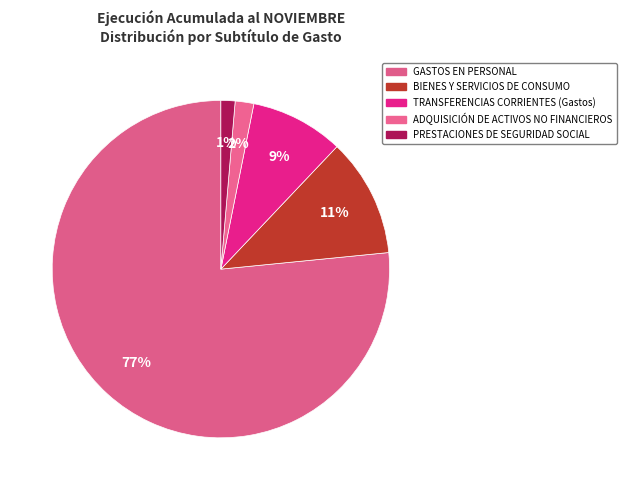

How many segments does this pie chart have?

5